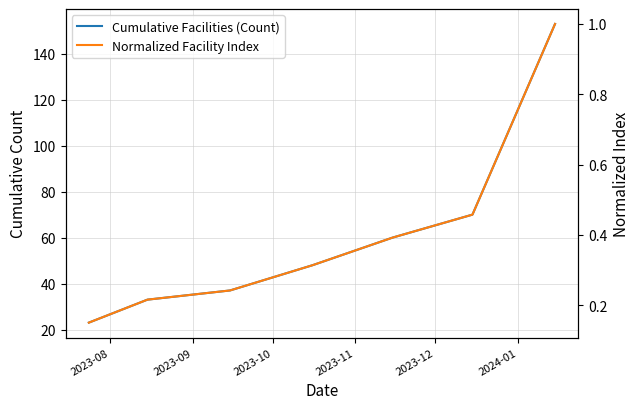

The Normalized Facility Index series shows 0.3 at 2023-12. True or false?

False